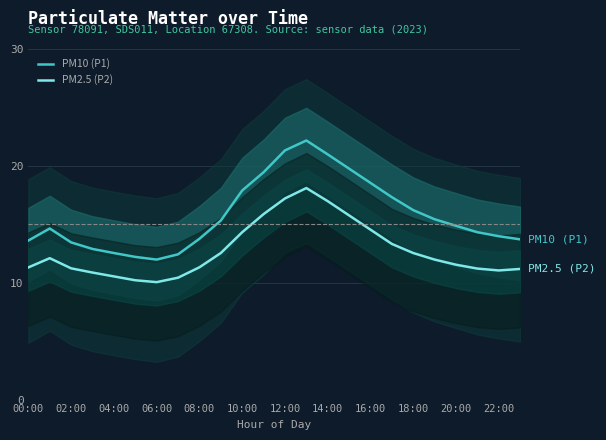

What is the average value of the PM10 (P1) series?

15.8